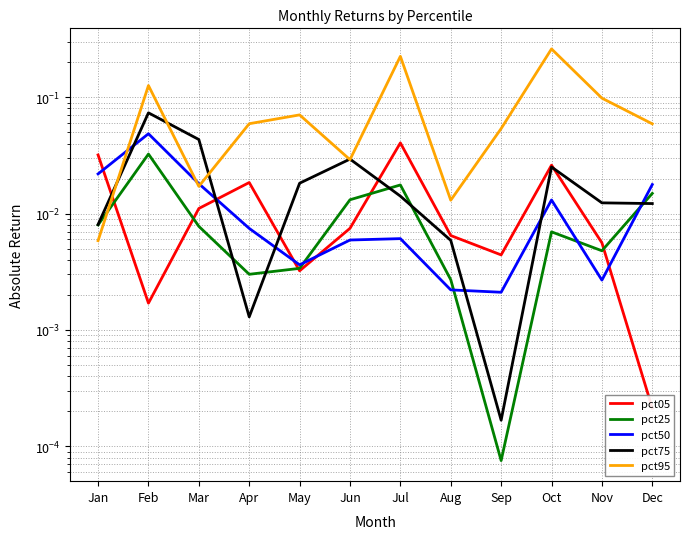

True or false: pct50 and pct75 intersect in this chart.

True